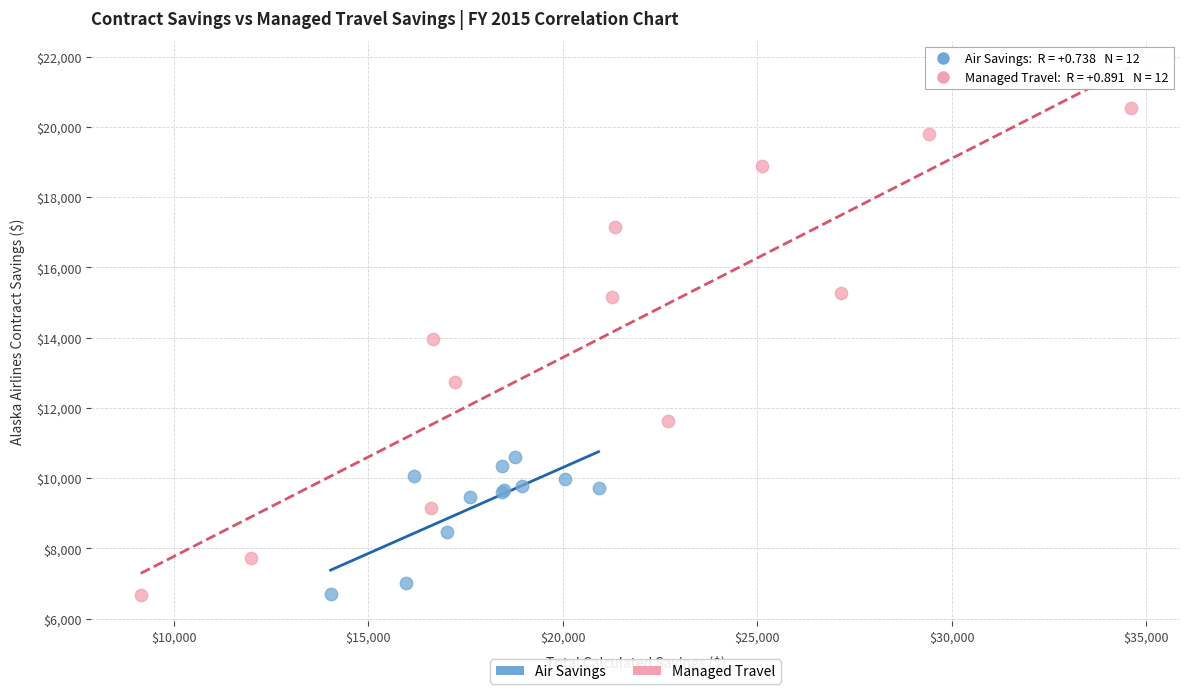

Which series reaches the maximum Y coordinate?

Managed Travel